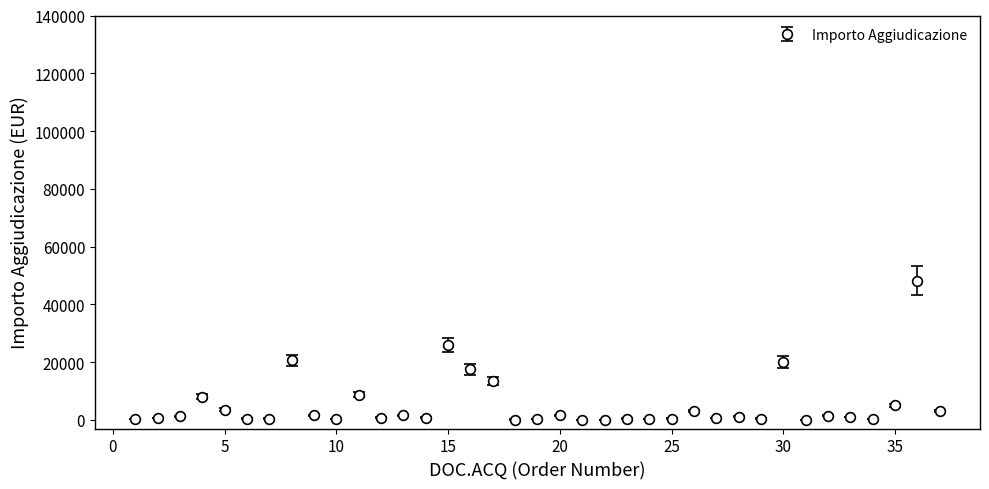

What is the average value?

5222.5